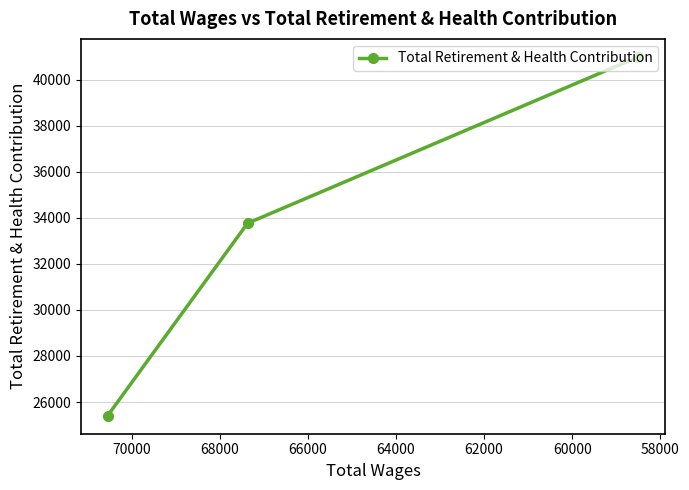

What is the greatest value displayed?

40985